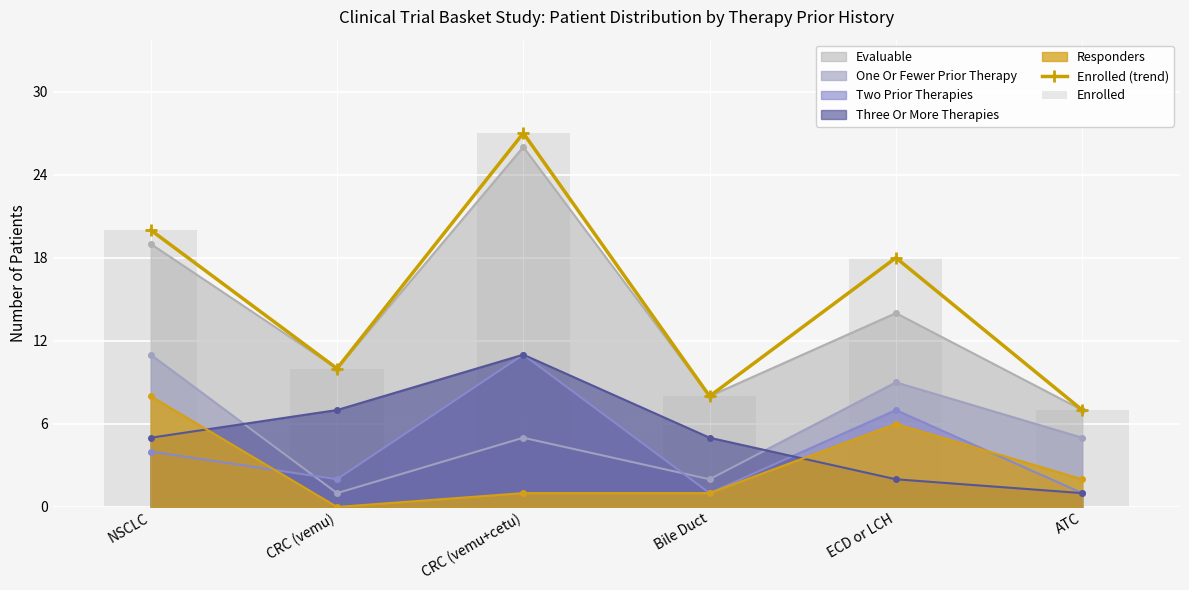

What is the label of the 2nd bar from the left?

CRC (vemu)